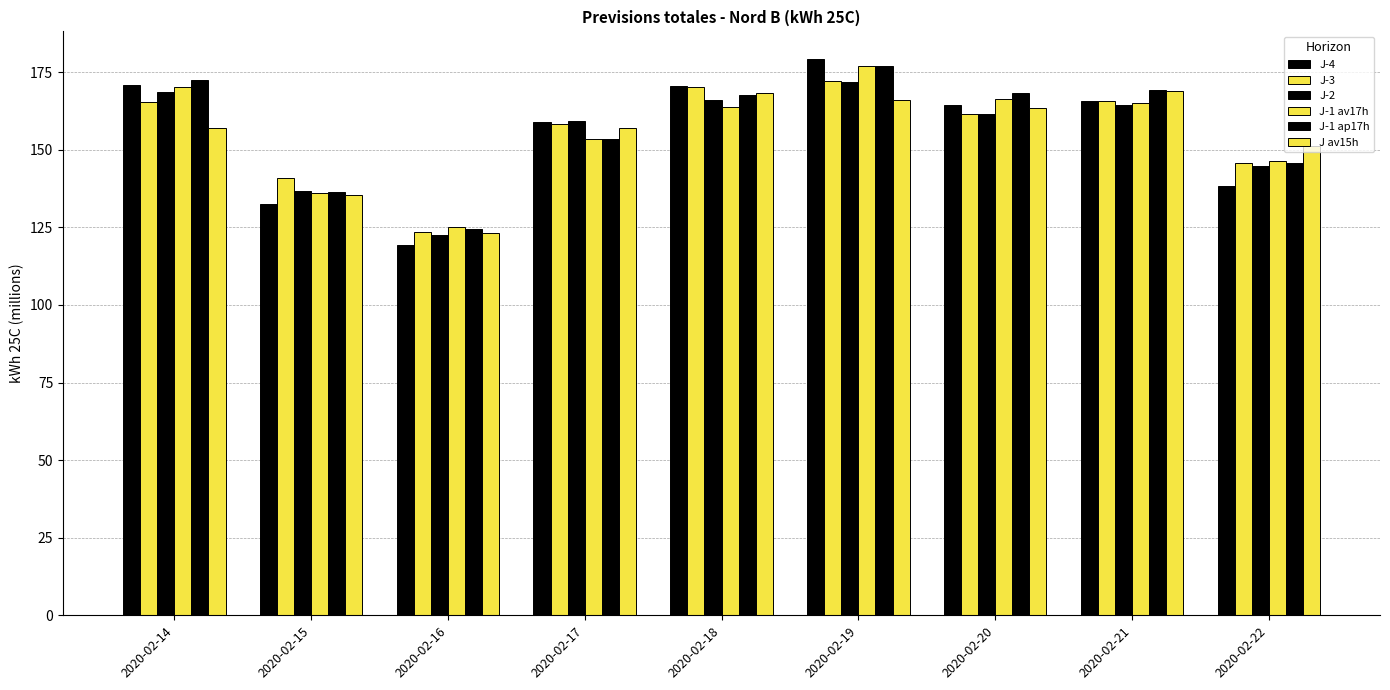

Is it true that J-1 av17h equals 79.4 at 2020-02-14?

False